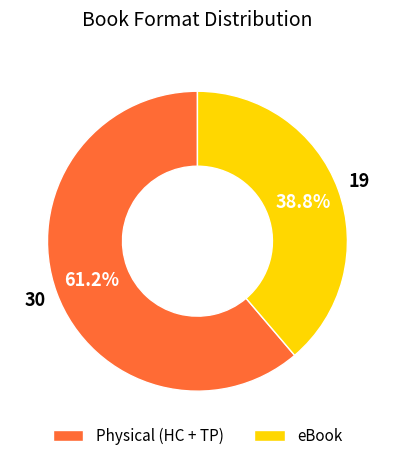

Is Physical (HC + TP) the majority of the pie?

Yes